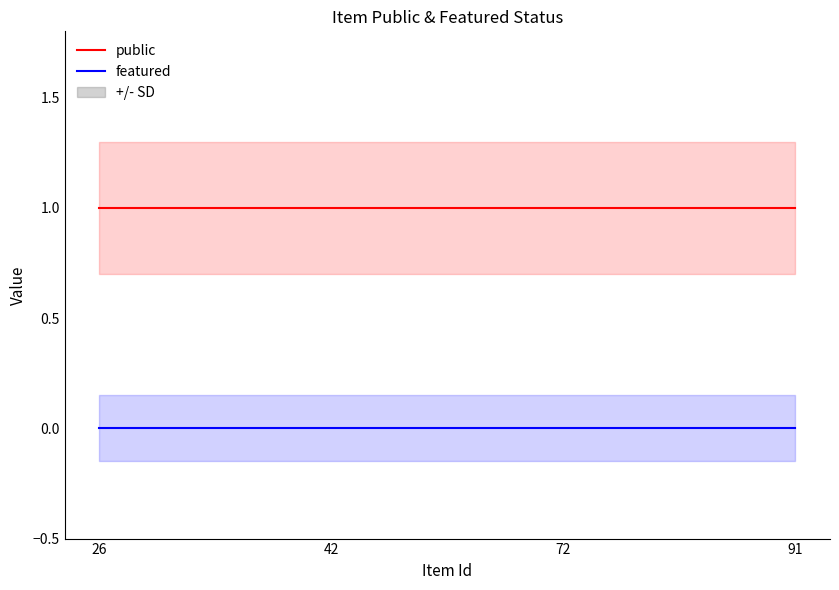

List the labels in order of featured value, smallest first.

26, 42, 72, 91